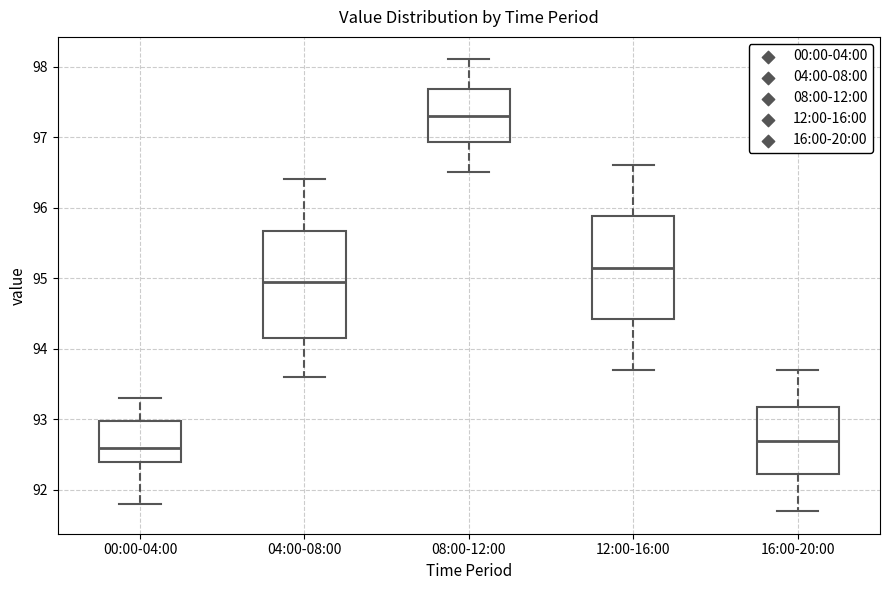

Which box's median line is the lowest?

00:00-04:00